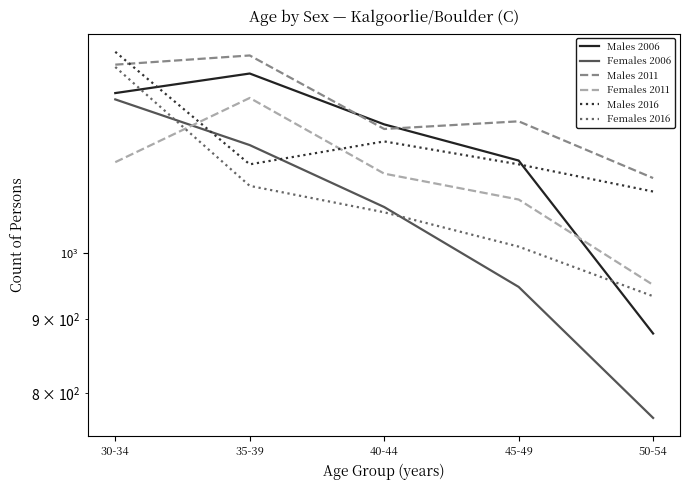

True or false: Males 2011 and Females 2011 cross at least once.

False